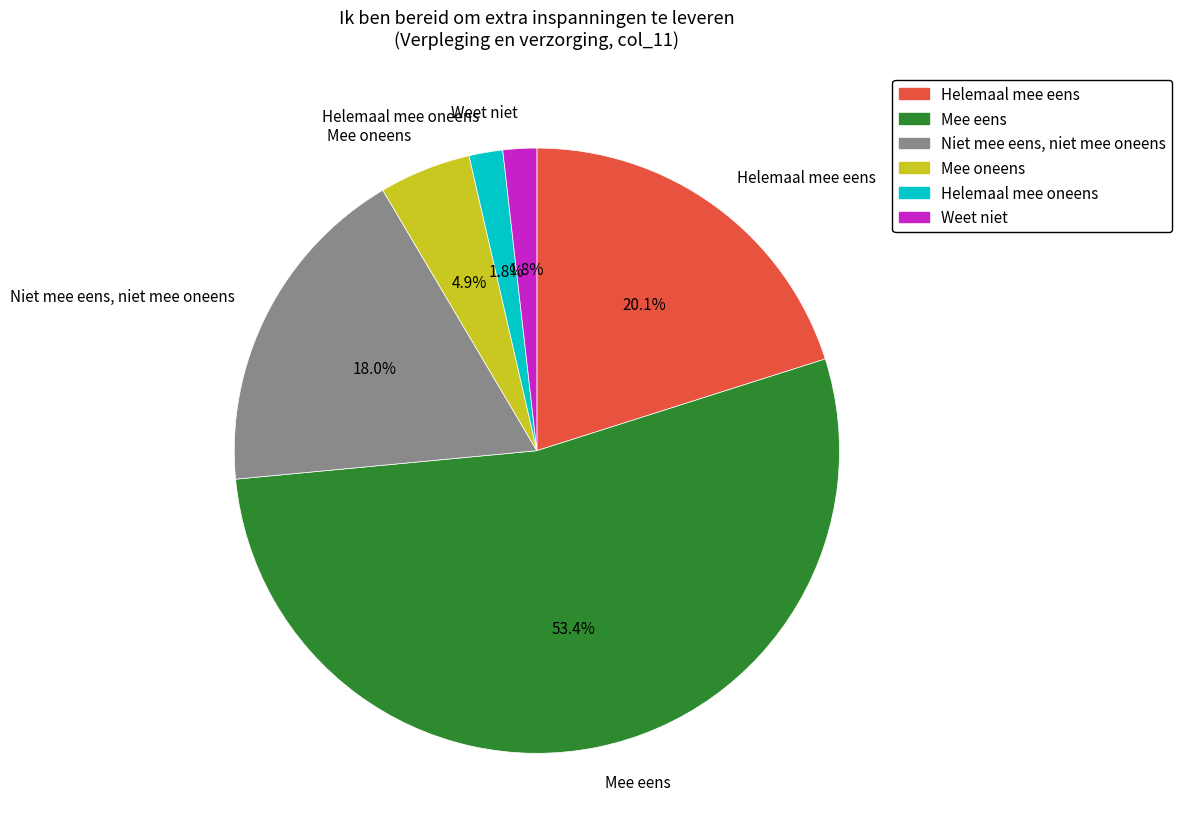

Do Helemaal mee oneens and Weet niet together represent more than half of the pie?

No